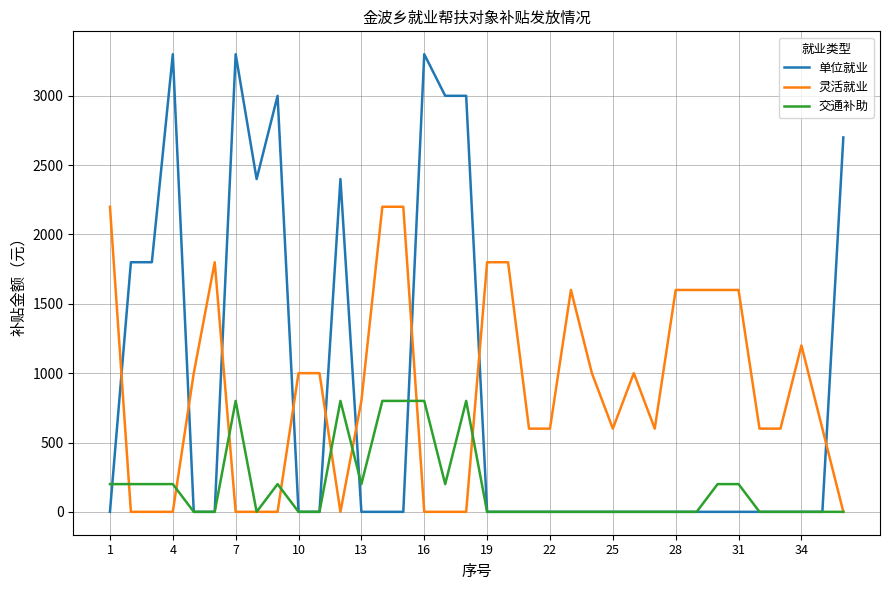

List the series in order of their peak value, lowest first.

交通补助, 灵活就业, 单位就业